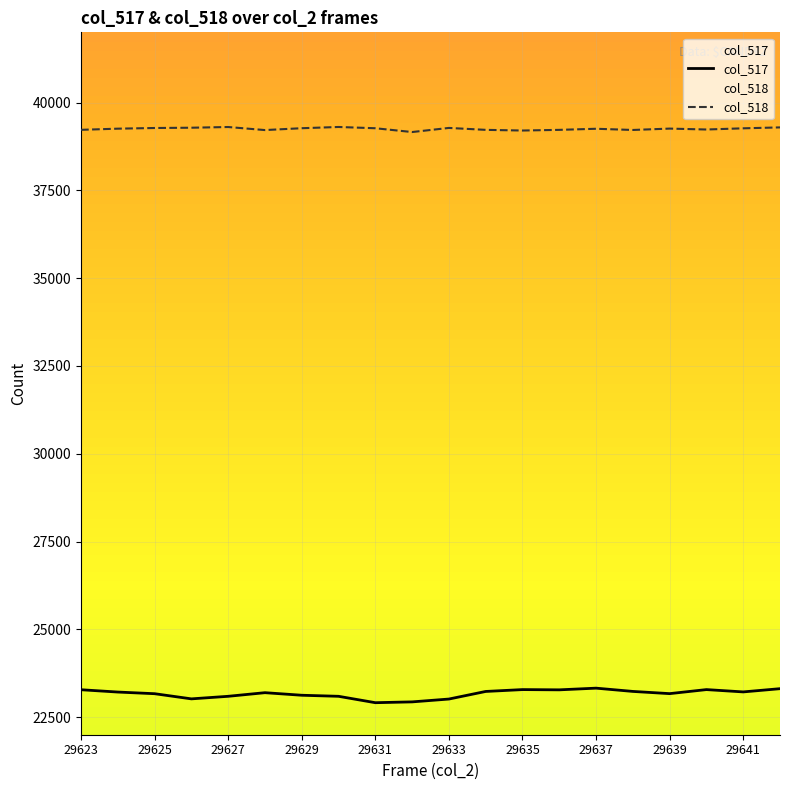

What is the highest value of the col_517 series?

23326